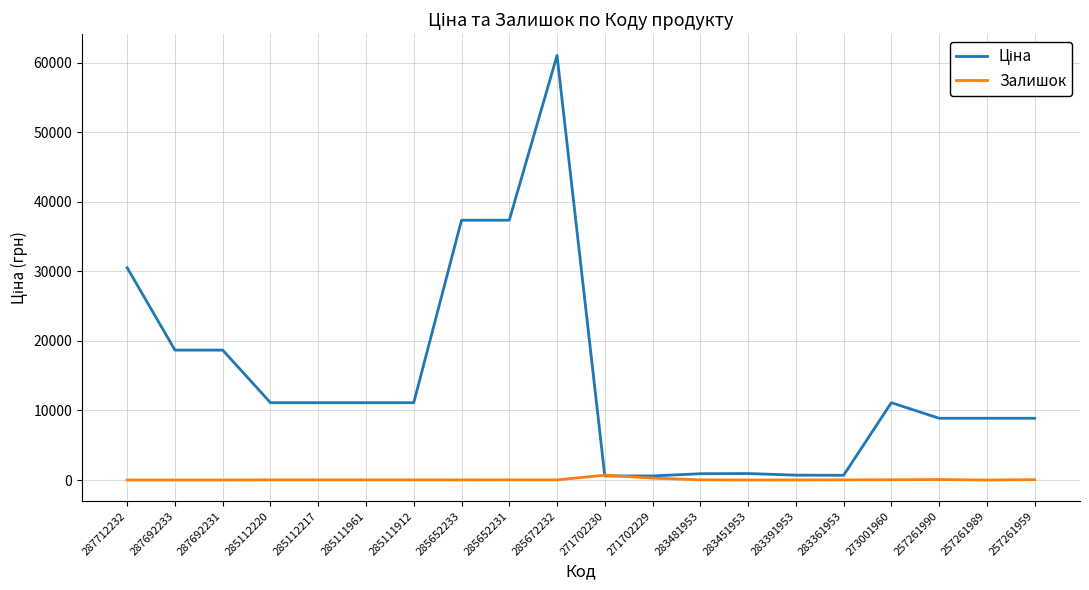

Is it true that Залишок equals 33.0 at 273001960?

True